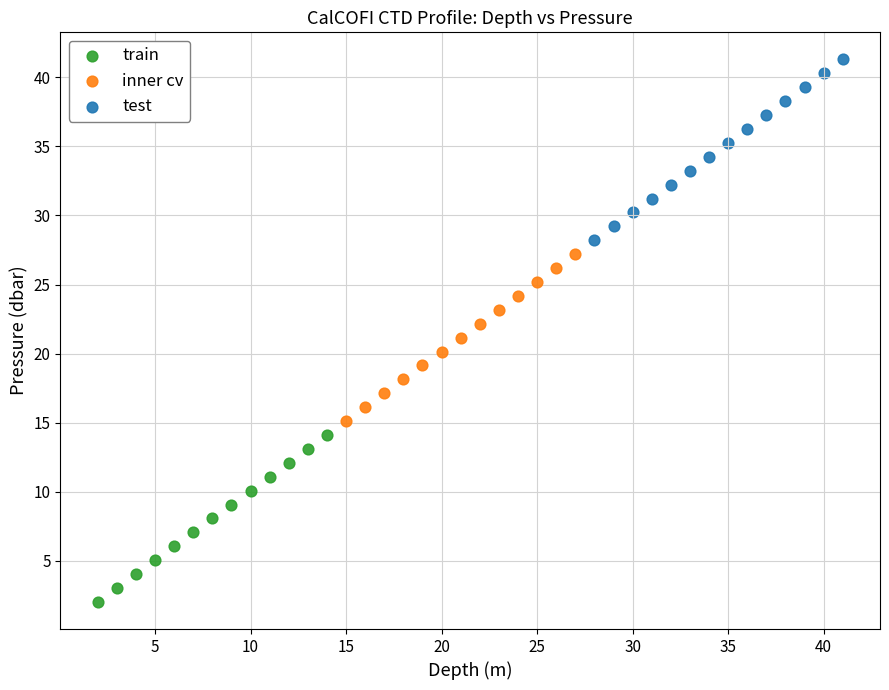

Which series reaches the minimum Y coordinate?

train